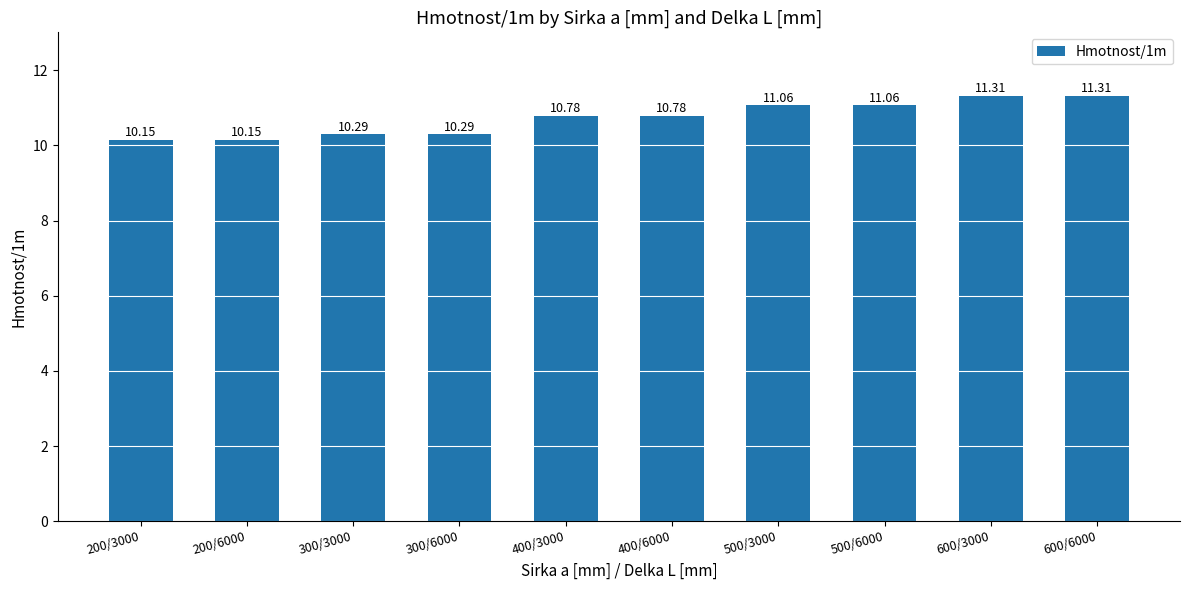

What is the minimum value shown in the chart?

10.2